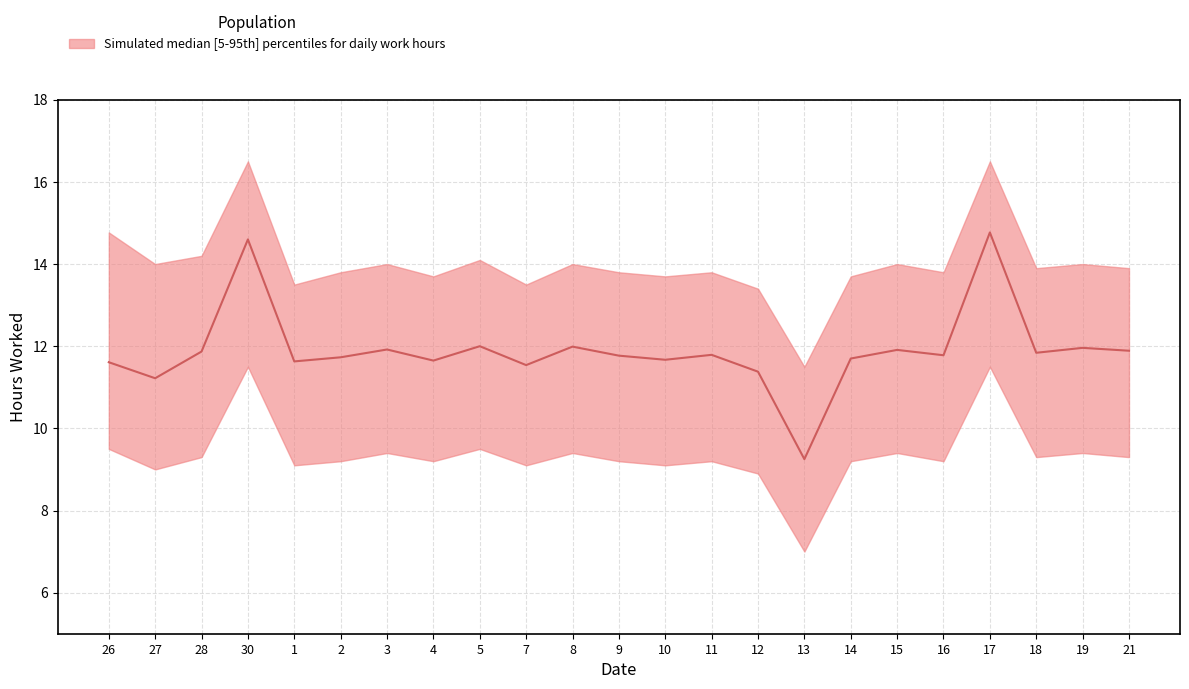

Which label corresponds to the smallest value in the chart?

13